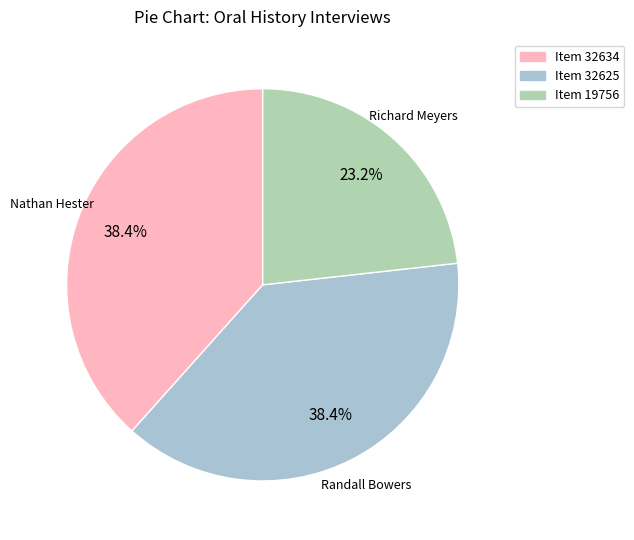

Do Item 32634 and Item 19756 together represent more than half of the pie?

Yes